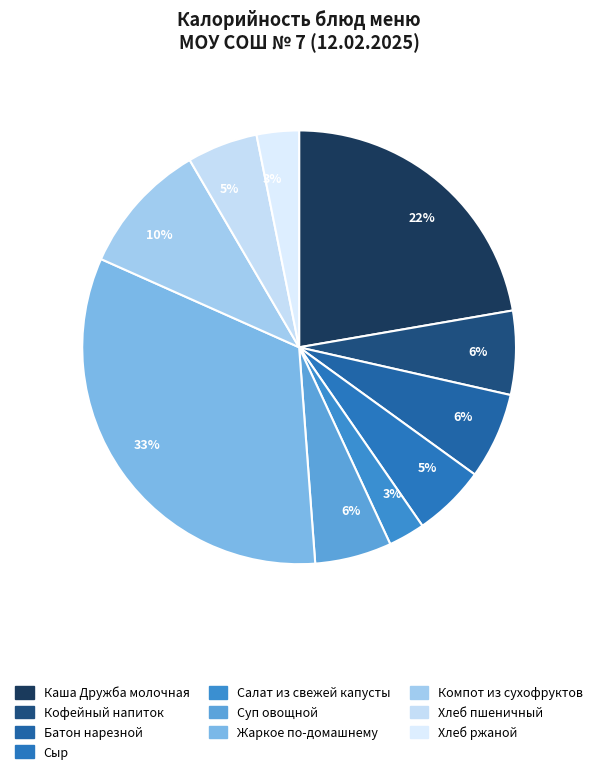

Does any single category account for the majority?

No